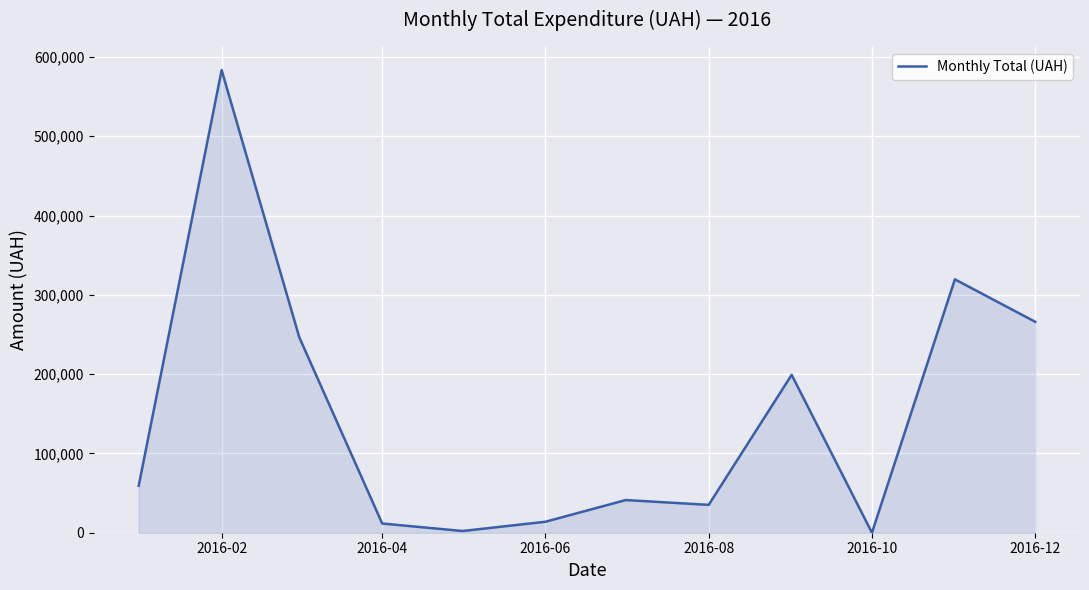

What is the greatest value displayed?

583456.5